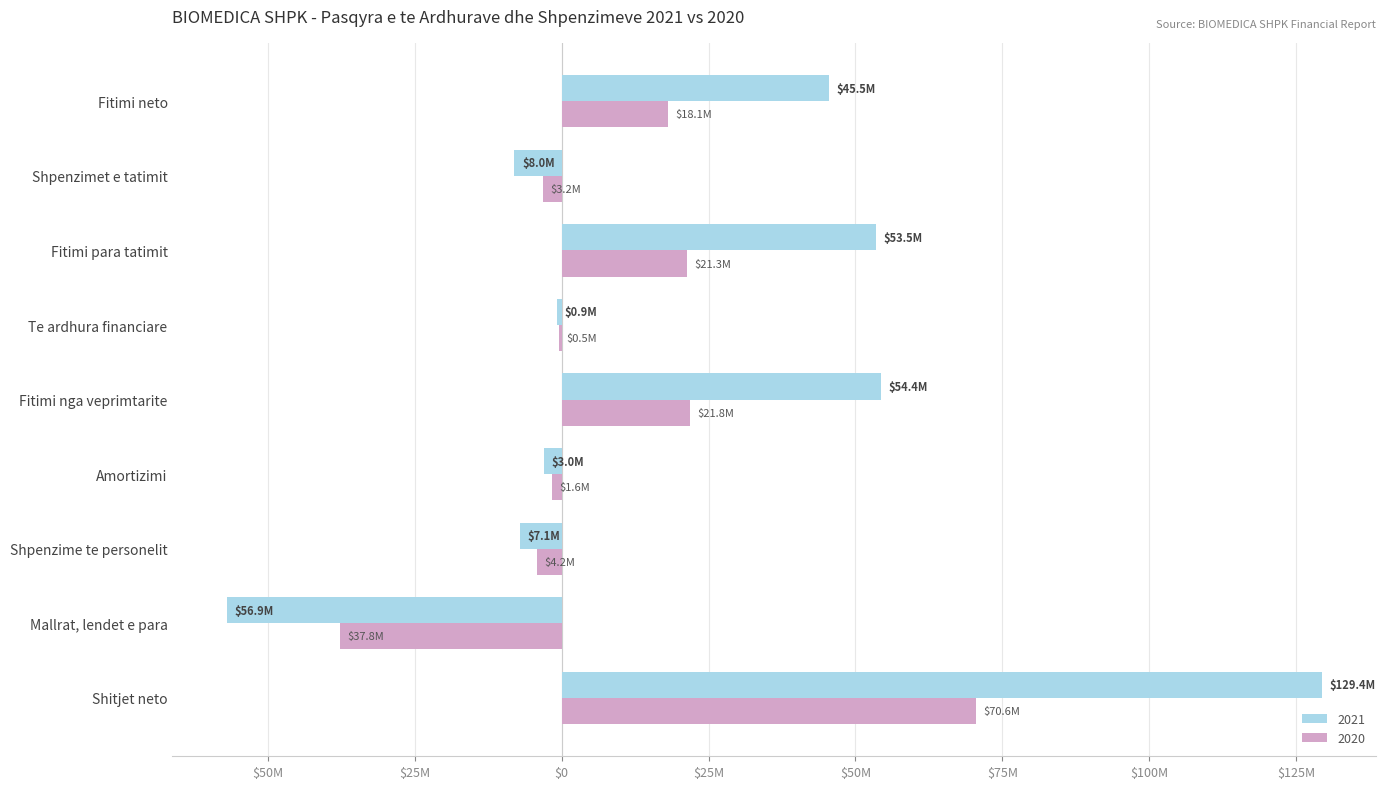

Is the value of 2020 at Shpenzime te personelit greater than the value of 2021 at Shitjet neto?

No